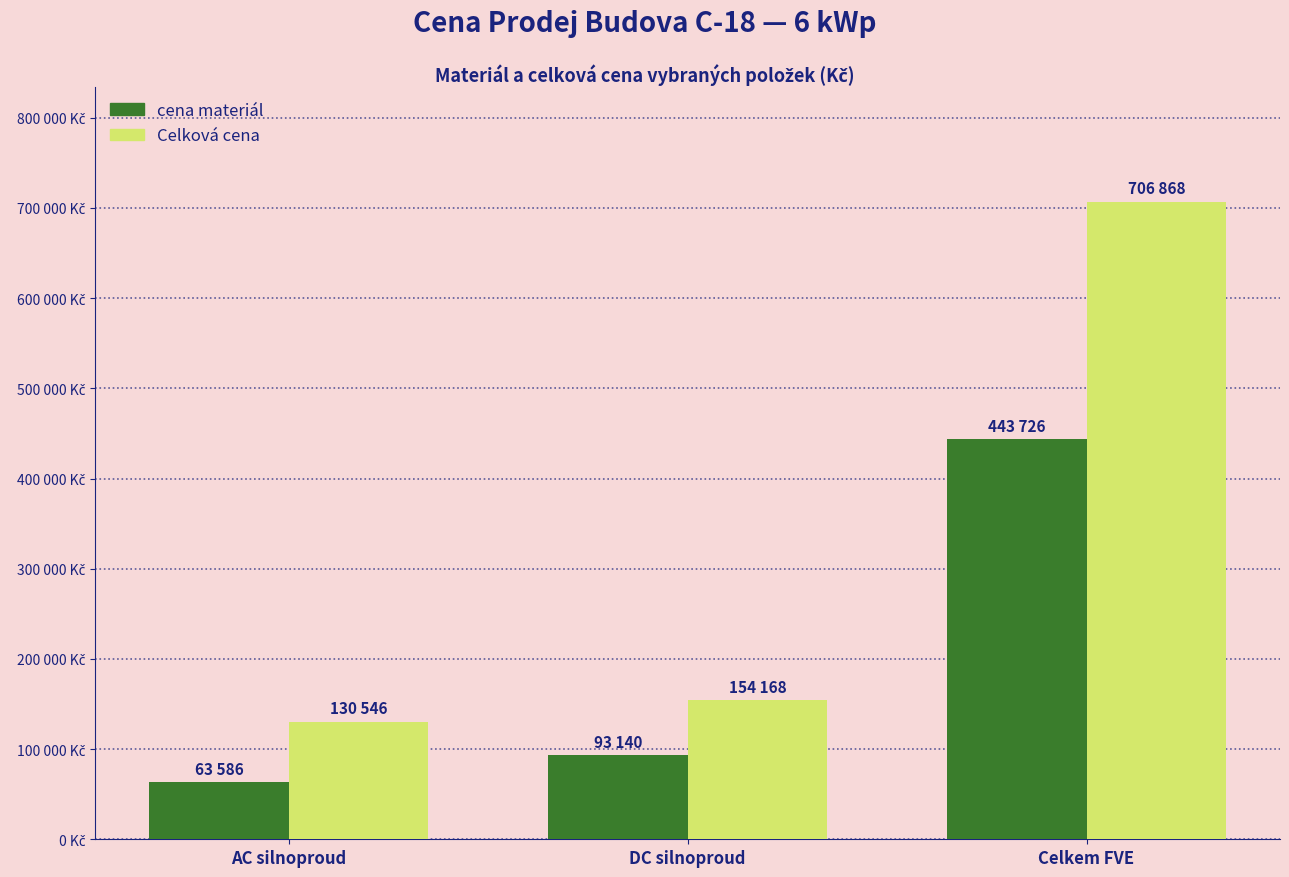

Does the chart contain any negative values?

No